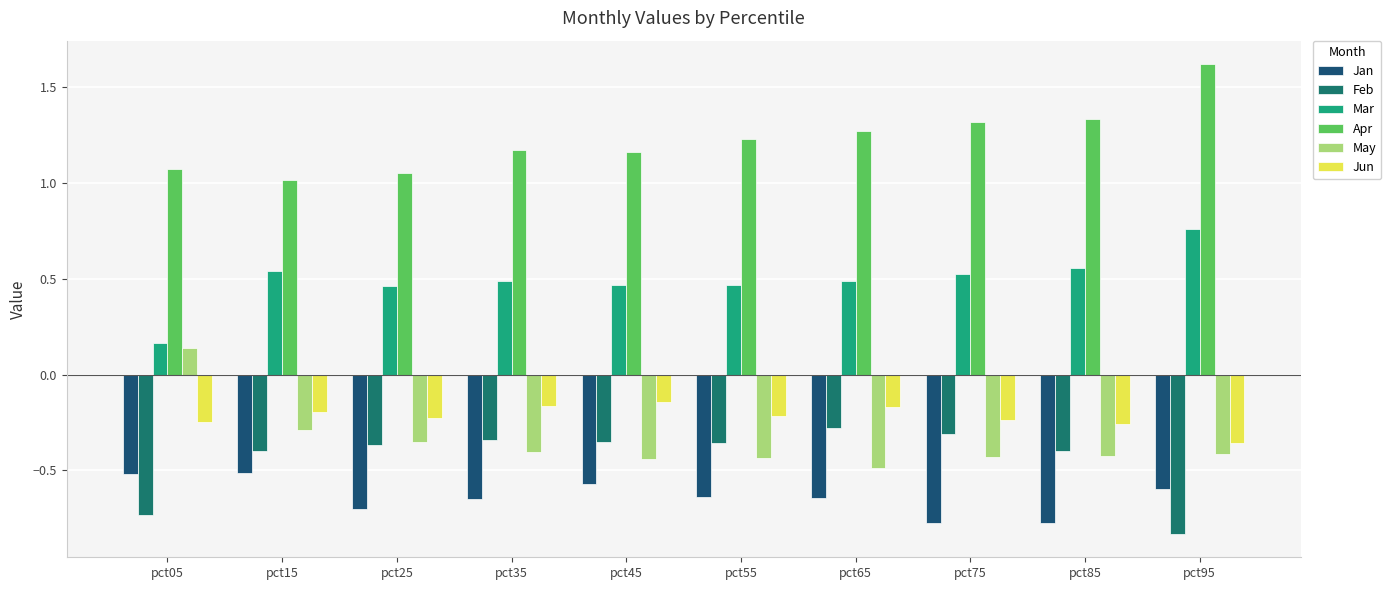

At which category does the chart reach its peak across all series?

pct95